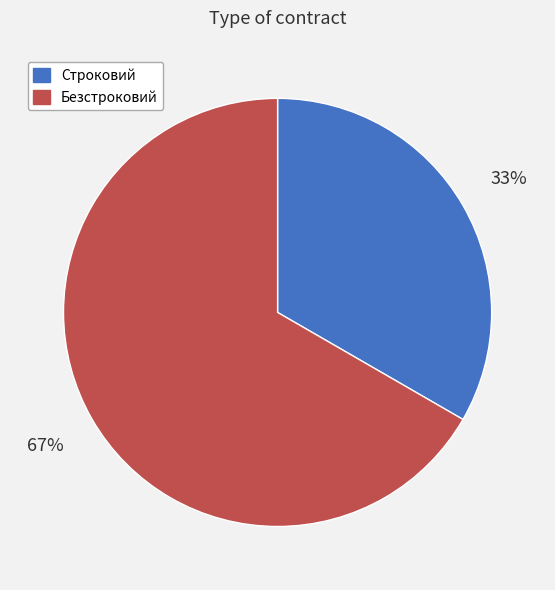

To the nearest percent, what is the combined percentage of Строковий and Безстроковий?

100%